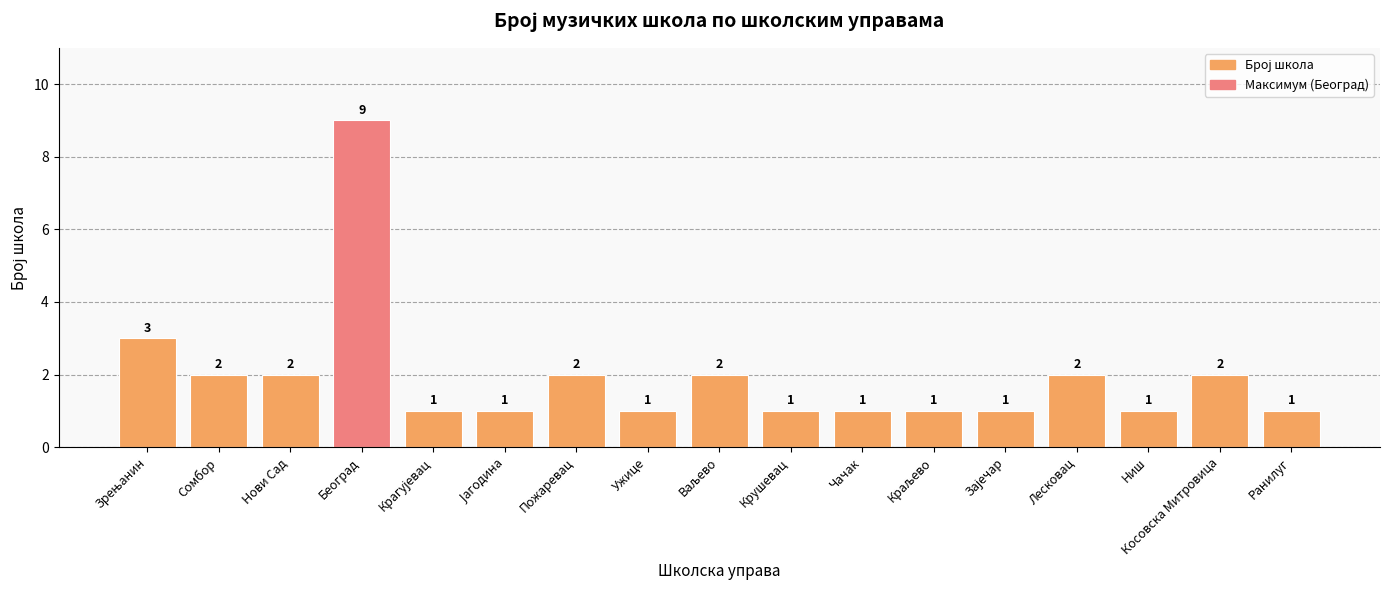

What is the ratio of the value at Београд to the value at Пожаревац?

4.5